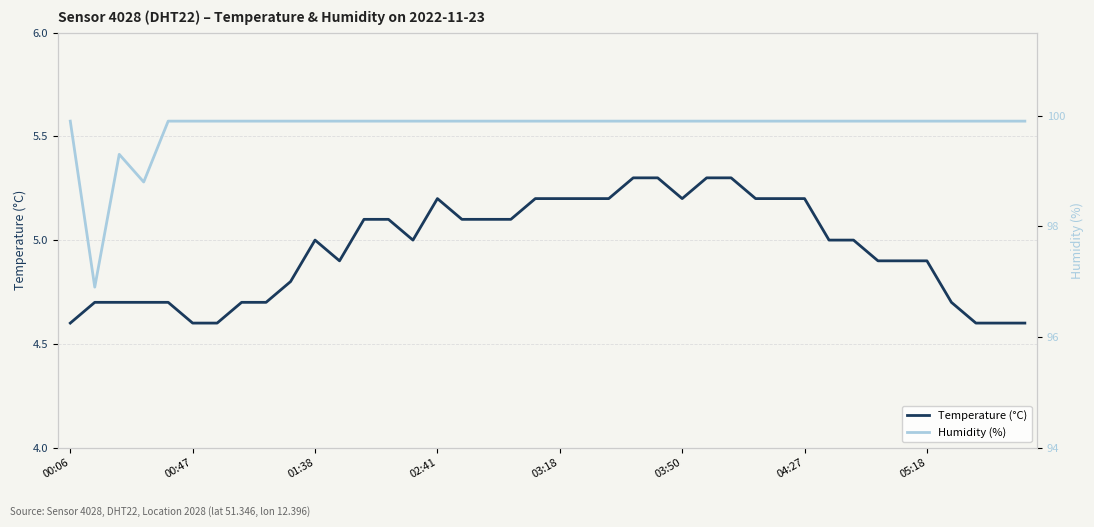

True or false: Humidity (%) and Temperature (°C) intersect in this chart.

False